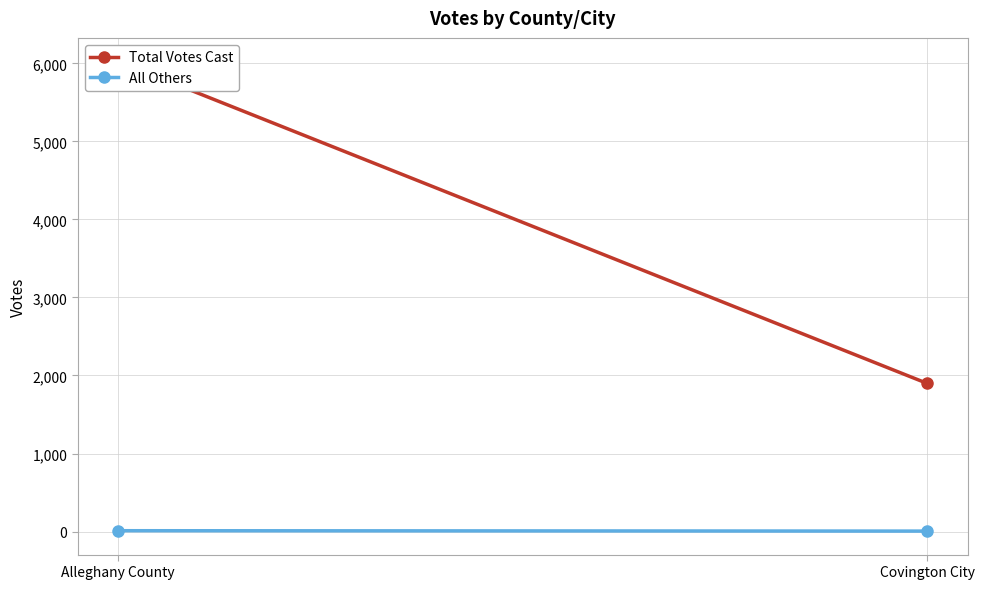

Reading right to left, what are all the values shown in this chart?

Total Votes Cast: 1898	6025
All Others: 6	11